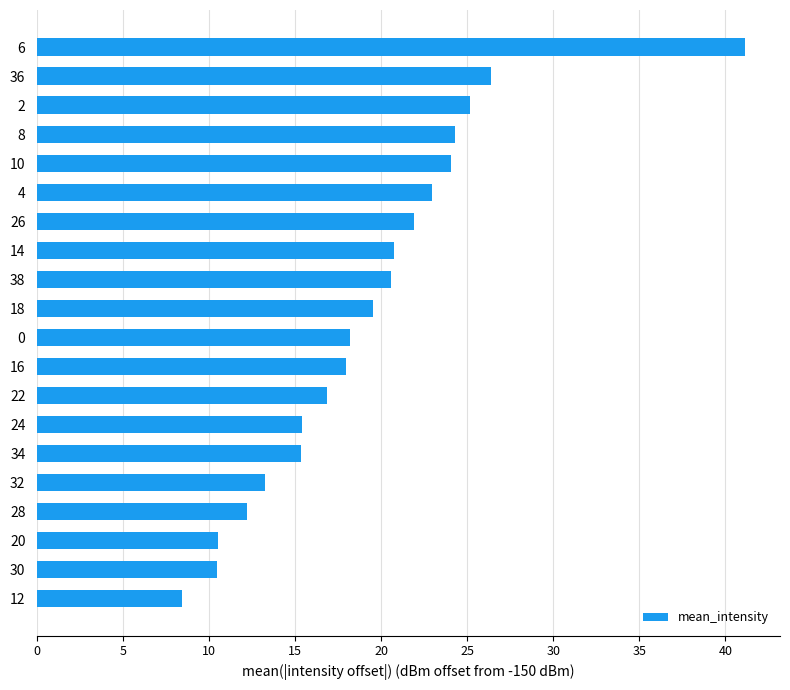

What is the minimum value shown in the chart?

8.4